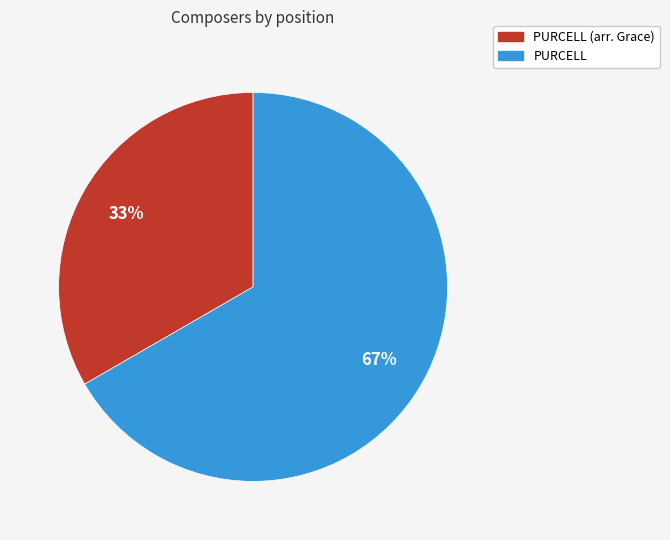

Is it true that PURCELL is 67% of the pie?

True